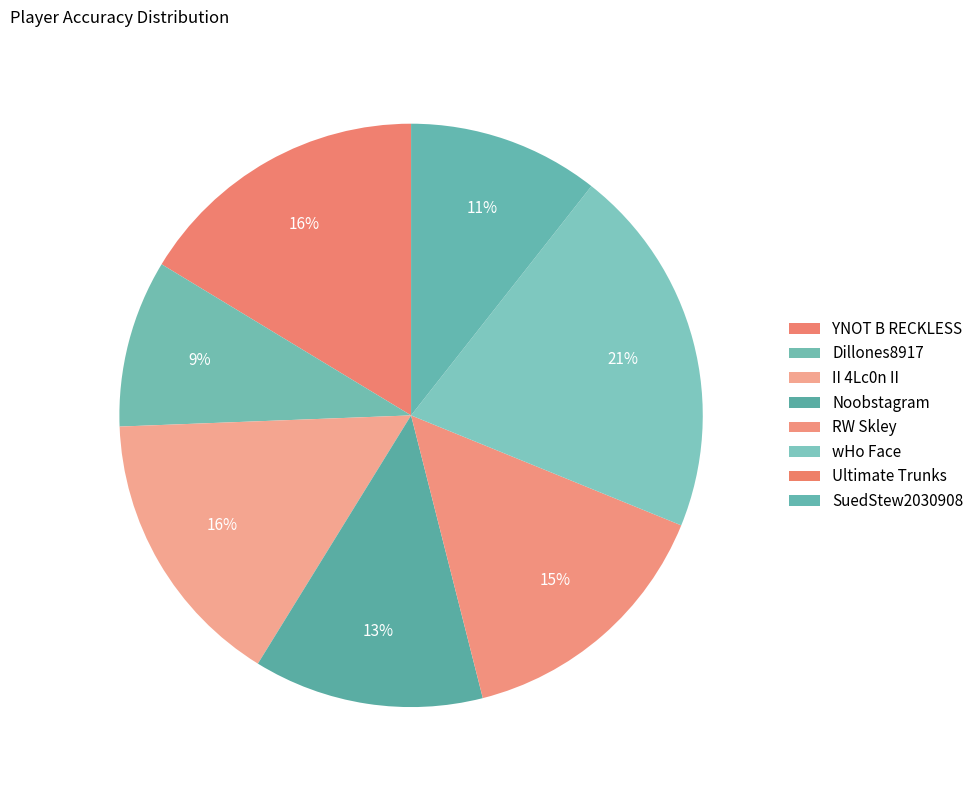

Count the number of slices in the pie.

8